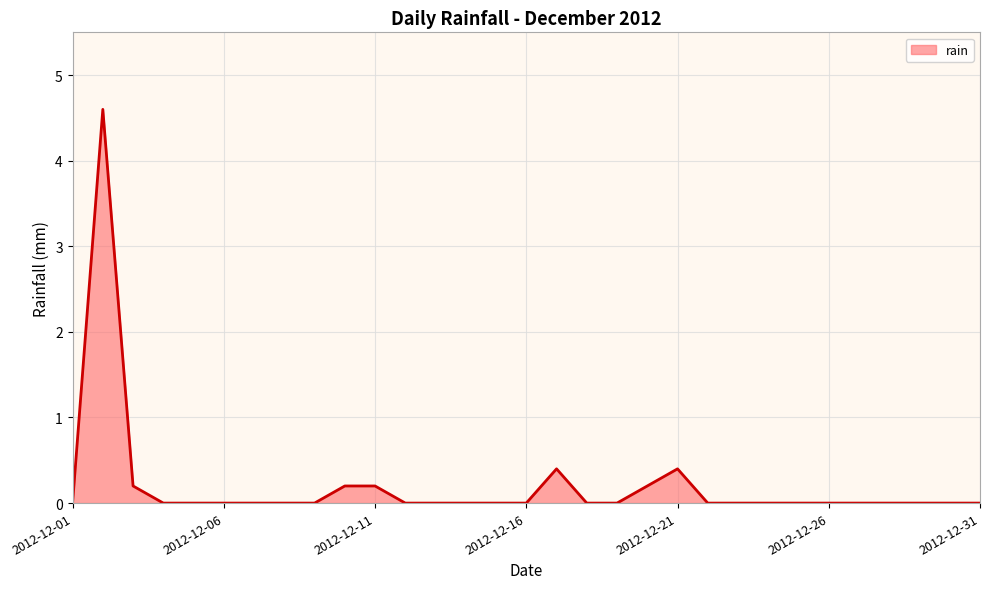

What is the difference between the maximum and minimum values?

4.6